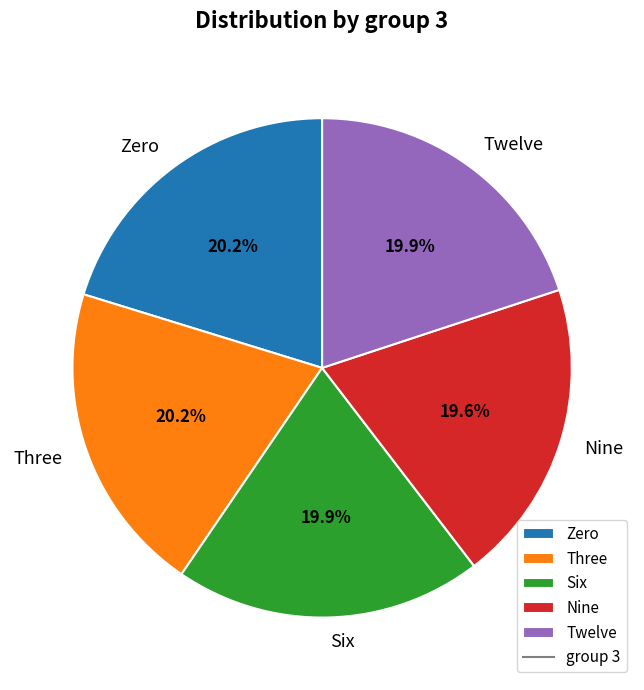

How much of the chart is everything except Zero?

79.8%